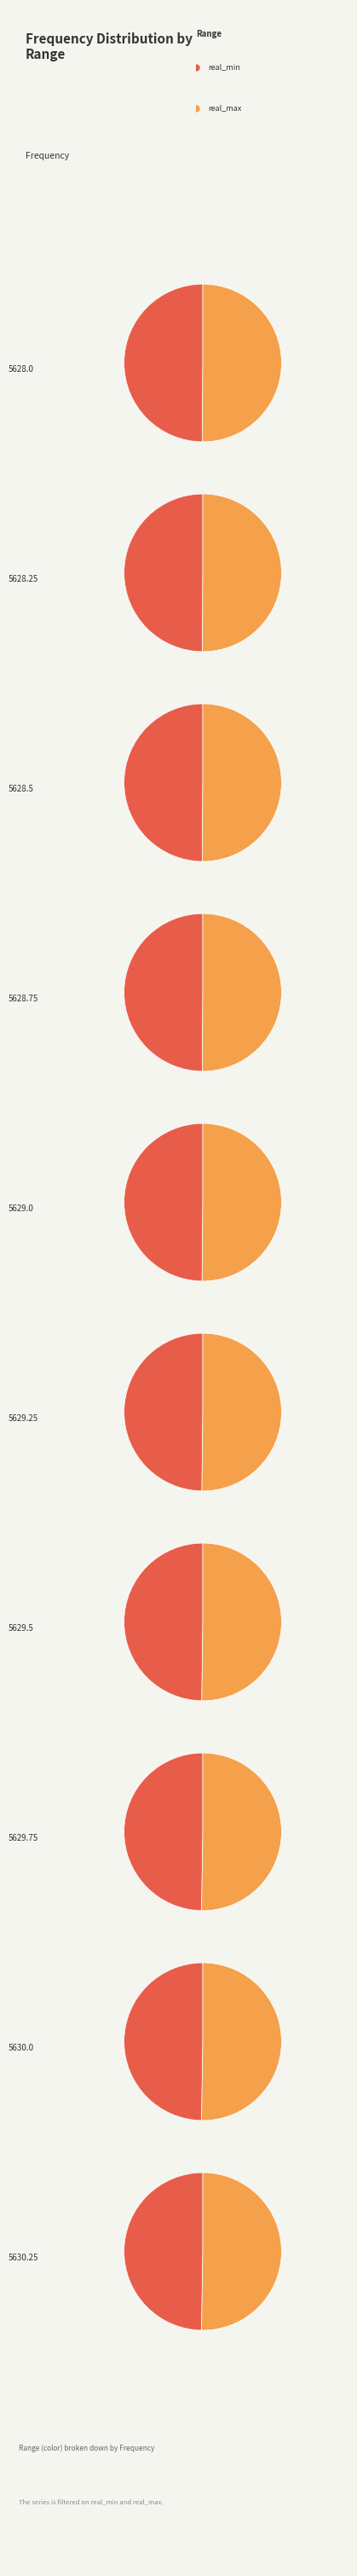

To the nearest percent, what is the combined percentage of 5628.5 and 5629.5?

19%